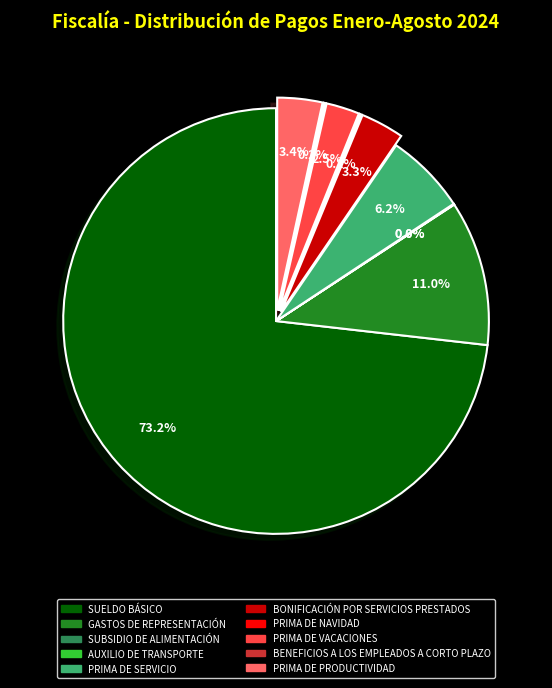

Combined, do BONIFICACIÓN POR SERVICIOS PRESTADOS and SUELDO BÁSICO account for over 50%?

Yes